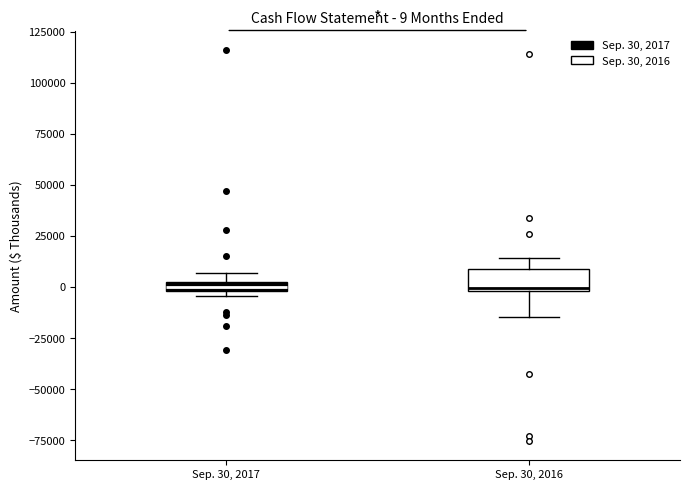

Comparing the boxes themselves (not the whiskers), which one is the tallest?

Sep. 30, 2016